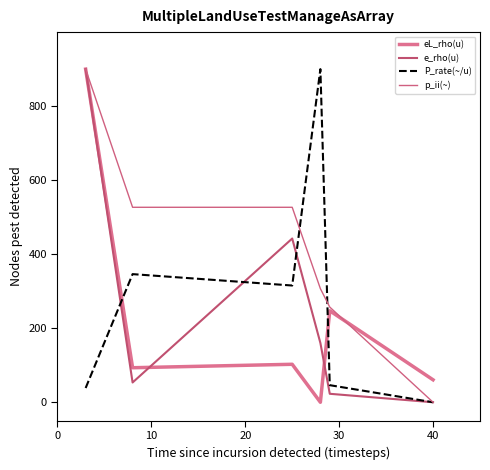

What is the difference between the maximum and minimum values in the eL_rho(u) series?

900.0